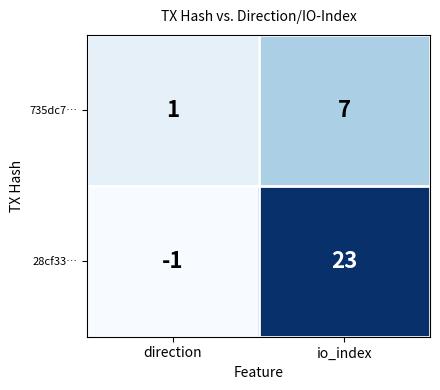

Between direction and io_index, which series saw the biggest shift?

28cf33…